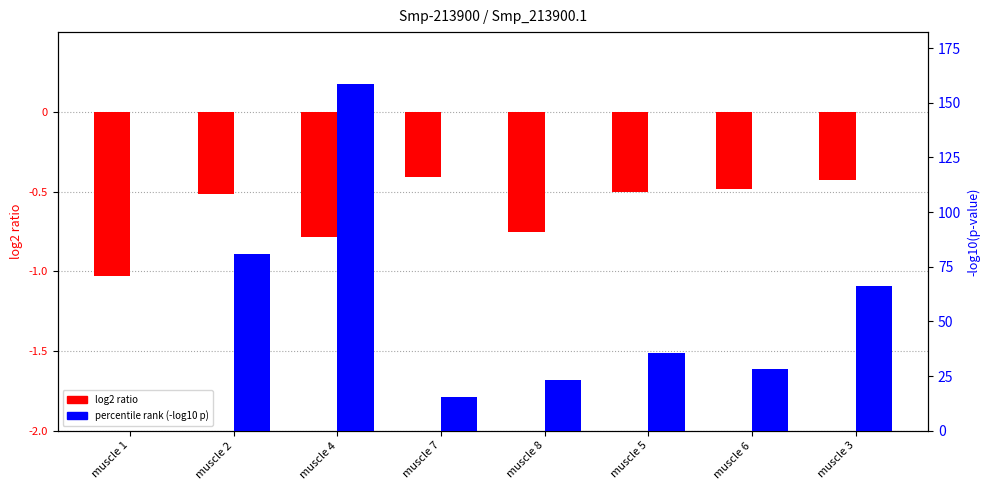

Does the chart contain any negative values?

Yes